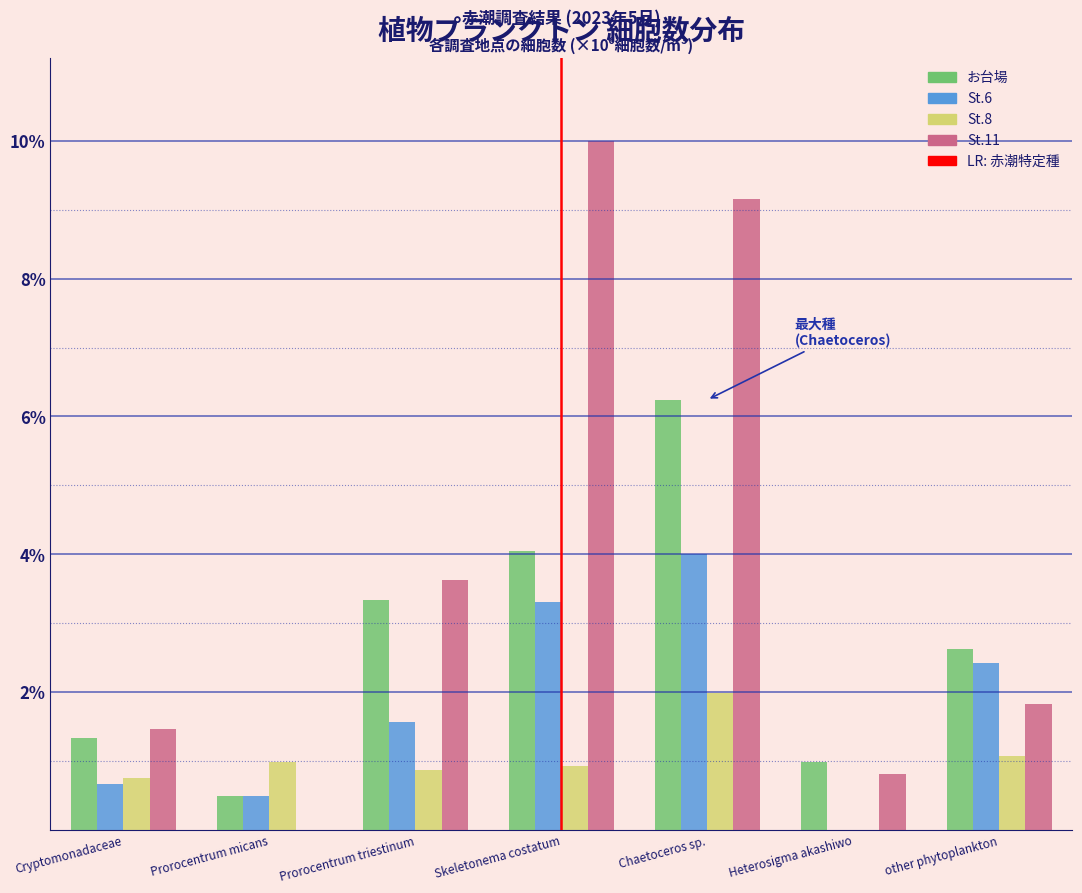

Does the chart contain stacked bars?

No